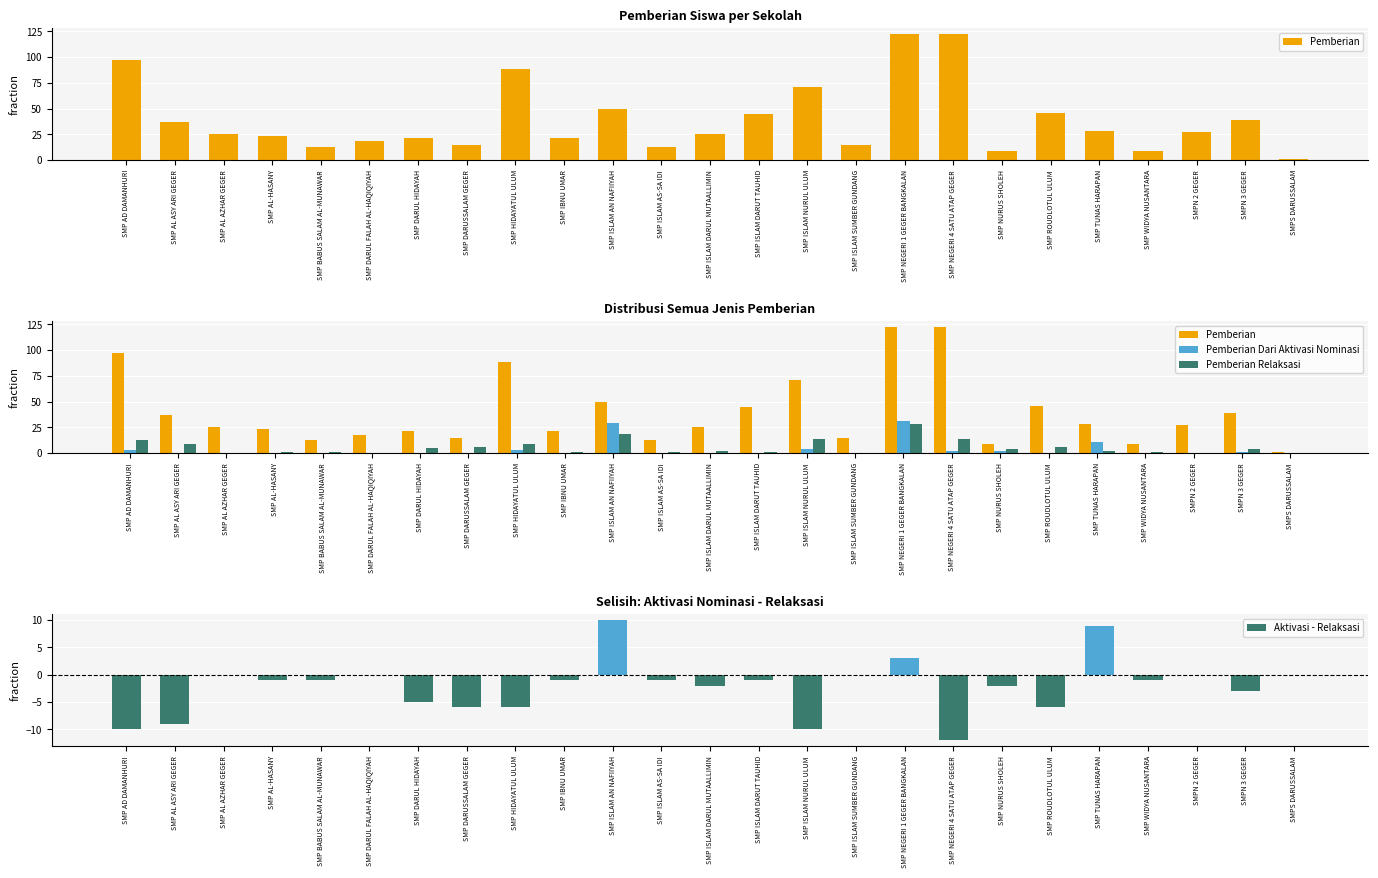

Reading left to right, extract all data points from this chart.

Pemberian: SMP AD DAMANHURI=97	SMP AL ASY ARI GEGER=37	SMP AL AZHAR GEGER=25	SMP AL-HASANY=23	SMP BABUS SALAM AL-MUNAWAR=13	SMP DARUL FALAH AL-HAQIQIYAH=18	SMP DARUL HIDAYAH=21	SMP DARUSSALAM GEGER=15	SMP HIDAYATUL ULUM=88	SMP IBNU UMAR=21	SMP ISLAM AN NAFIIYAH=50	SMP ISLAM AS-SA IDI=13	SMP ISLAM DARUL MUTAALLIMIN=25	SMP ISLAM DARUT TAUHID=45	SMP ISLAM NURUL ULUM=71	SMP ISLAM SUMBER GUNDANG=15	SMP NEGERI 1 GEGER BANGKALAN=122	SMP NEGERI 4 SATU ATAP GEGER=122	SMP NURUS SHOLEH=9	SMP ROUDLOTUL ULUM=46	SMP TUNAS HARAPAN=28	SMP WIDYA NUSANTARA=9	SMPN 2 GEGER=27	SMPN 3 GEGER=39	SMPS DARUSSALAM=1
Pemberian Dari Aktivasi Nominasi: SMP AD DAMANHURI=3	SMP AL ASY ARI GEGER=0	SMP AL AZHAR GEGER=0	SMP AL-HASANY=0	SMP BABUS SALAM AL-MUNAWAR=0	SMP DARUL FALAH AL-HAQIQIYAH=0	SMP DARUL HIDAYAH=0	SMP DARUSSALAM GEGER=0	SMP HIDAYATUL ULUM=3	SMP IBNU UMAR=0	SMP ISLAM AN NAFIIYAH=29	SMP ISLAM AS-SA IDI=0	SMP ISLAM DARUL MUTAALLIMIN=0	SMP ISLAM DARUT TAUHID=0	SMP ISLAM NURUL ULUM=4	SMP ISLAM SUMBER GUNDANG=0	SMP NEGERI 1 GEGER BANGKALAN=31	SMP NEGERI 4 SATU ATAP GEGER=2	SMP NURUS SHOLEH=2	SMP ROUDLOTUL ULUM=0	SMP TUNAS HARAPAN=11	SMP WIDYA NUSANTARA=0	SMPN 2 GEGER=0	SMPN 3 GEGER=1	SMPS DARUSSALAM=0
Pemberian Relaksasi: SMP AD DAMANHURI=13	SMP AL ASY ARI GEGER=9	SMP AL AZHAR GEGER=0	SMP AL-HASANY=1	SMP BABUS SALAM AL-MUNAWAR=1	SMP DARUL FALAH AL-HAQIQIYAH=0	SMP DARUL HIDAYAH=5	SMP DARUSSALAM GEGER=6	SMP HIDAYATUL ULUM=9	SMP IBNU UMAR=1	SMP ISLAM AN NAFIIYAH=19	SMP ISLAM AS-SA IDI=1	SMP ISLAM DARUL MUTAALLIMIN=2	SMP ISLAM DARUT TAUHID=1	SMP ISLAM NURUL ULUM=14	SMP ISLAM SUMBER GUNDANG=0	SMP NEGERI 1 GEGER BANGKALAN=28	SMP NEGERI 4 SATU ATAP GEGER=14	SMP NURUS SHOLEH=4	SMP ROUDLOTUL ULUM=6	SMP TUNAS HARAPAN=2	SMP WIDYA NUSANTARA=1	SMPN 2 GEGER=0	SMPN 3 GEGER=4	SMPS DARUSSALAM=0
Aktivasi - Relaksasi: SMP AD DAMANHURI=-10	SMP AL ASY ARI GEGER=-9	SMP AL AZHAR GEGER=0	SMP AL-HASANY=-1	SMP BABUS SALAM AL-MUNAWAR=-1	SMP DARUL FALAH AL-HAQIQIYAH=0	SMP DARUL HIDAYAH=-5	SMP DARUSSALAM GEGER=-6	SMP HIDAYATUL ULUM=-6	SMP IBNU UMAR=-1	SMP ISLAM AN NAFIIYAH=10	SMP ISLAM AS-SA IDI=-1	SMP ISLAM DARUL MUTAALLIMIN=-2	SMP ISLAM DARUT TAUHID=-1	SMP ISLAM NURUL ULUM=-10	SMP ISLAM SUMBER GUNDANG=0	SMP NEGERI 1 GEGER BANGKALAN=3	SMP NEGERI 4 SATU ATAP GEGER=-12	SMP NURUS SHOLEH=-2	SMP ROUDLOTUL ULUM=-6	SMP TUNAS HARAPAN=9	SMP WIDYA NUSANTARA=-1	SMPN 2 GEGER=0	SMPN 3 GEGER=-3	SMPS DARUSSALAM=0